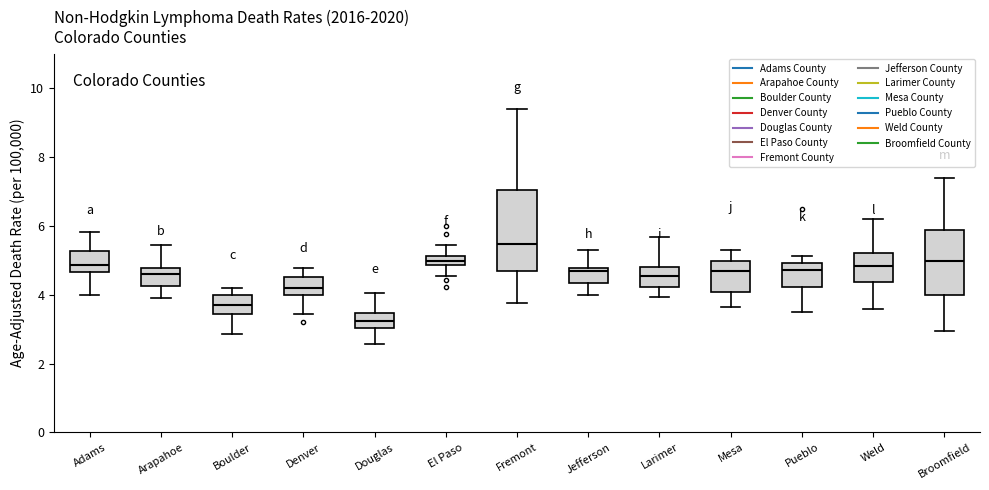

Where does the median line of the box for El Paso sit on the y-axis? The values are not printed on the chart, so give them approximately, as read against the axis.

5.0